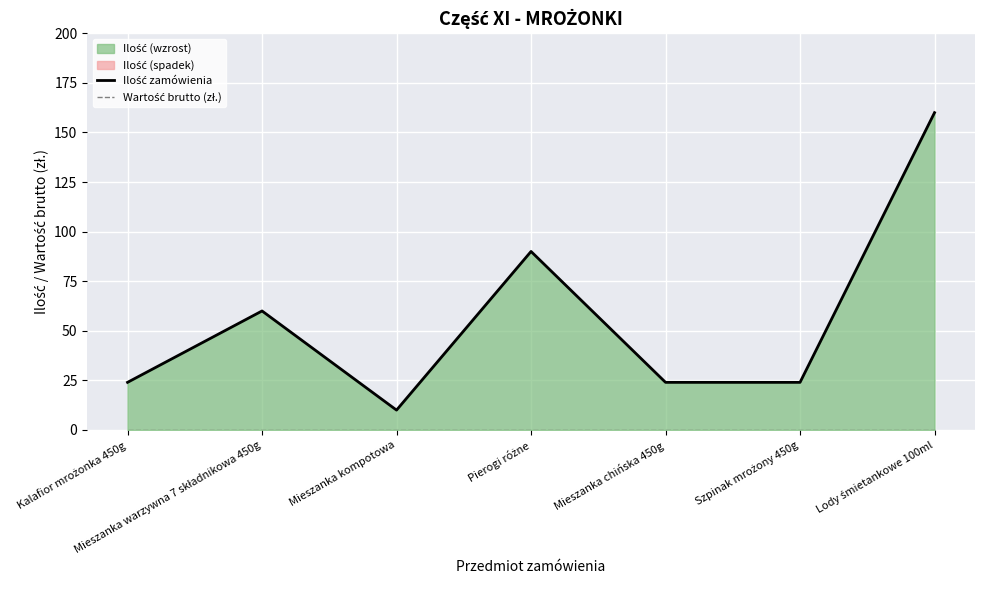

Which series has the largest total across all categories?

Ilość zamówienia